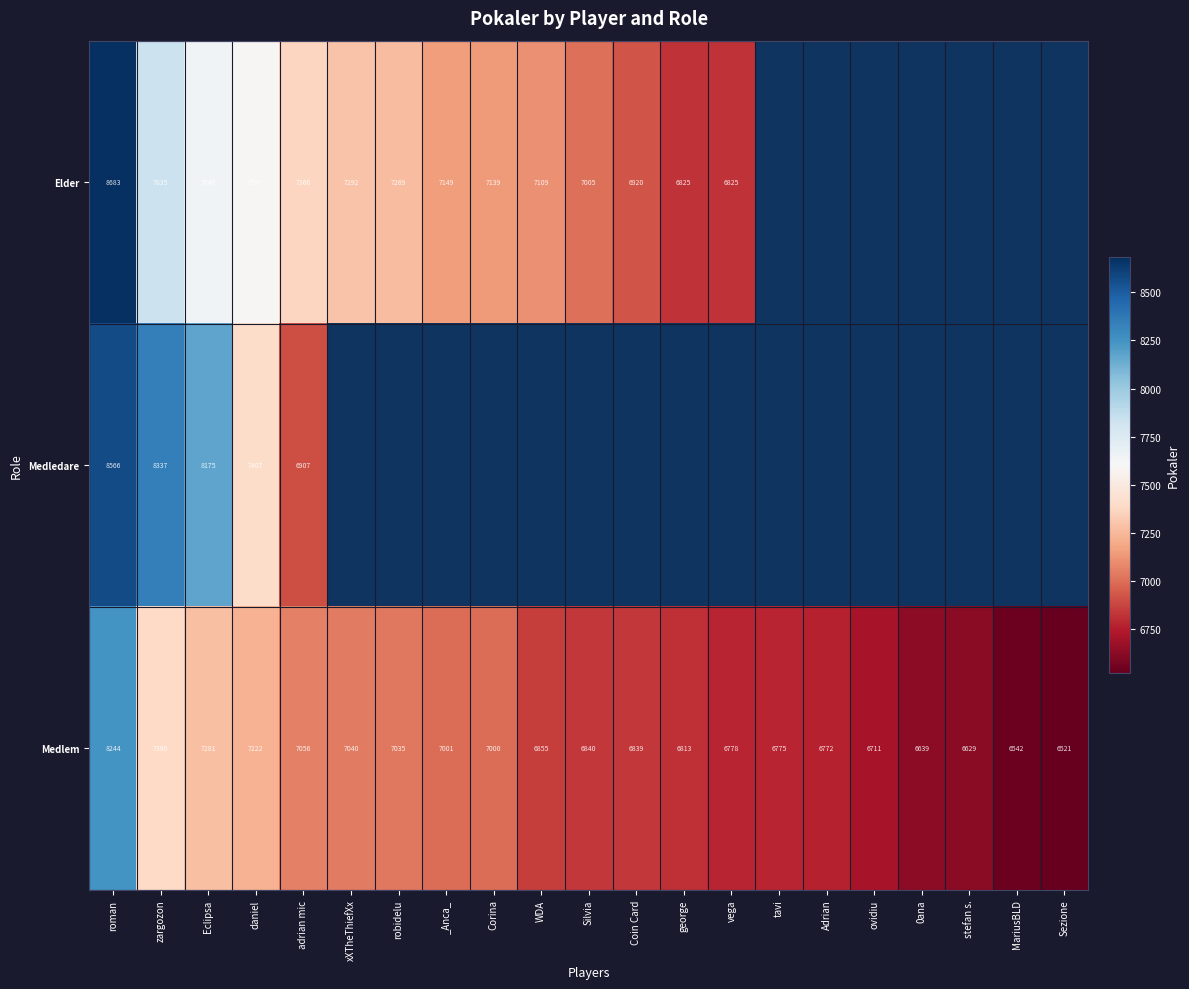

What is the sum of the Medlem values at MariusBLD and _Anca_?

13543